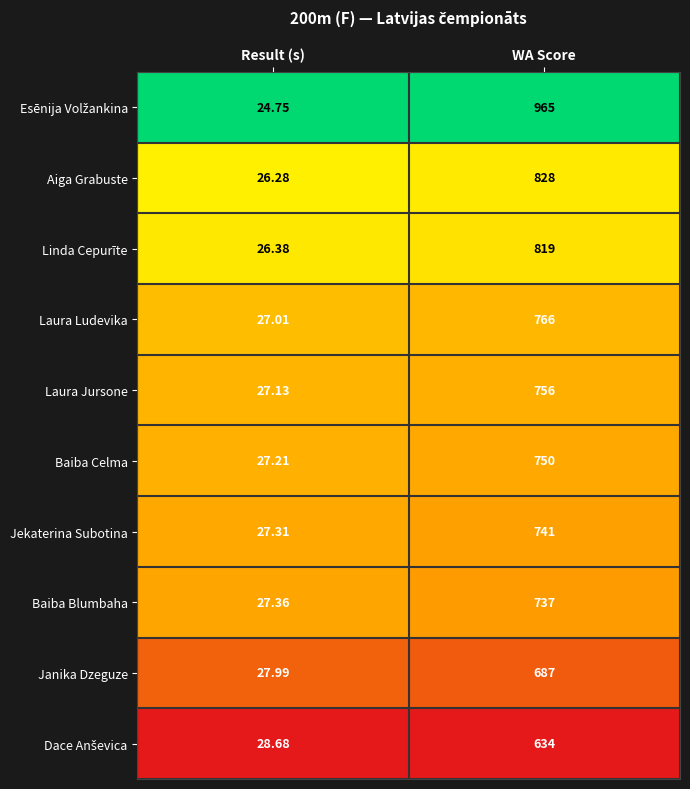

At which category is the sum across all series the highest?

WA Score